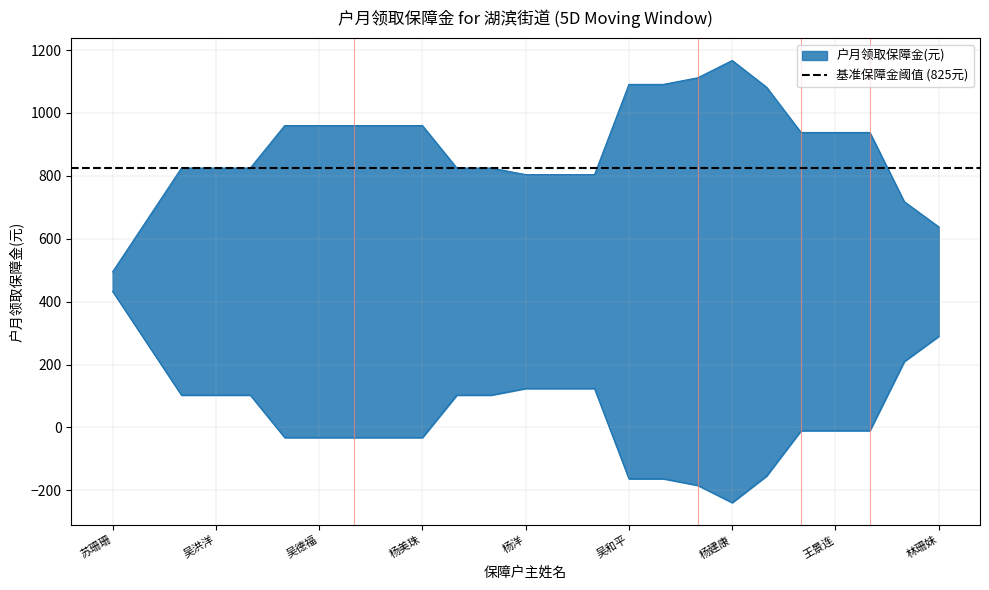

What position from the left is 施东扬?

24